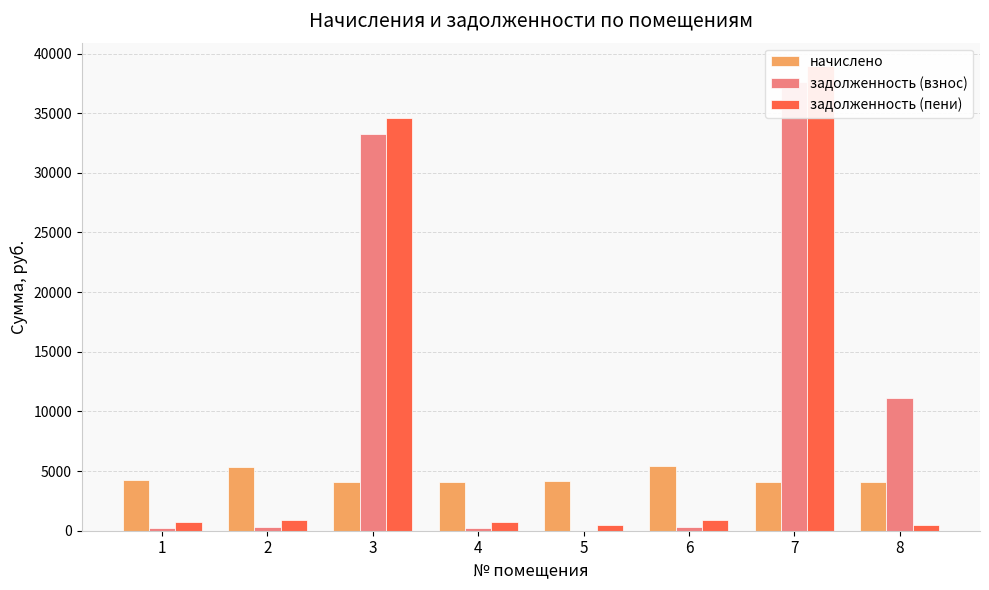

Between 1 and 8, which is larger?

1